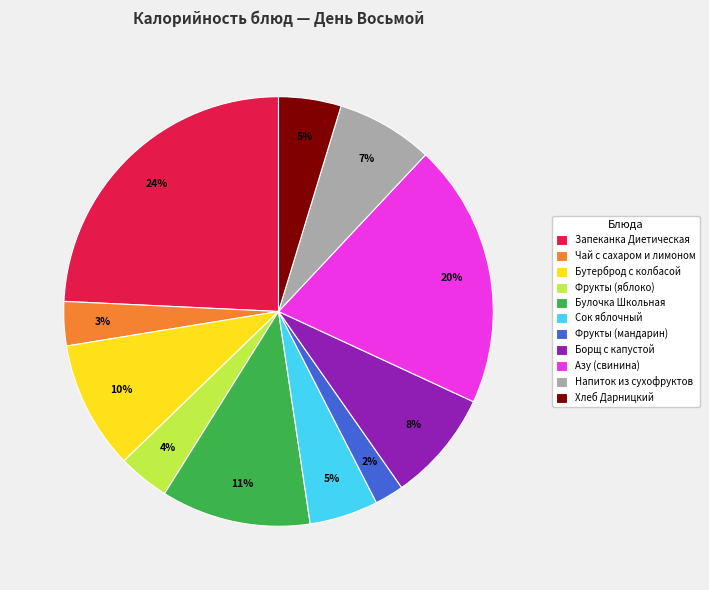

Count the number of slices in the pie.

11